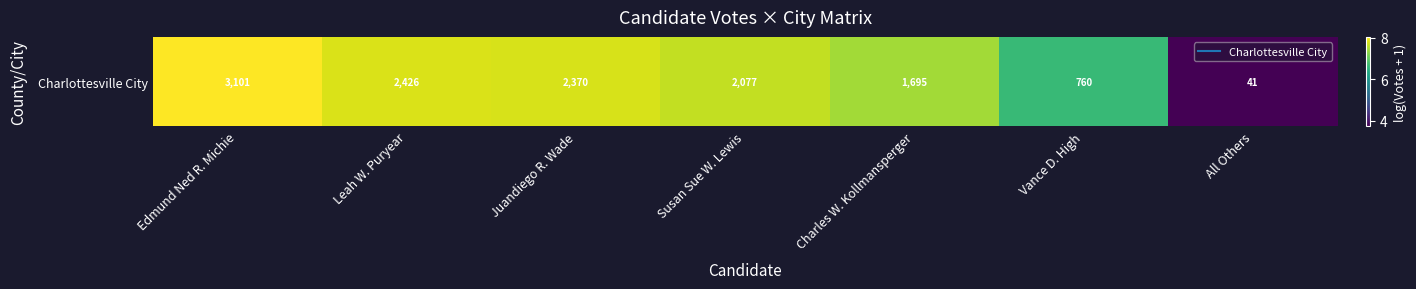

Where does the data first go above 7?

Edmund Ned R. Michie